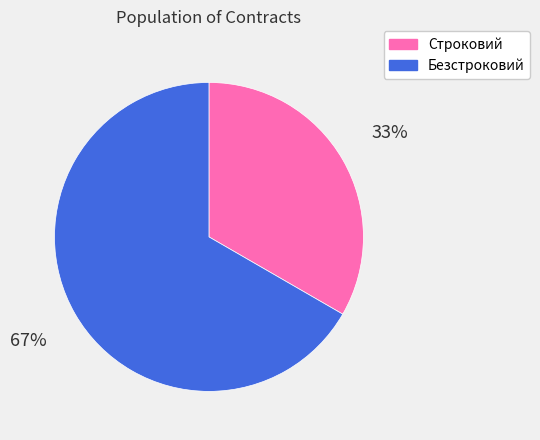

What is the ratio of the value at Безстроковий to the value at Строковий?

2.0